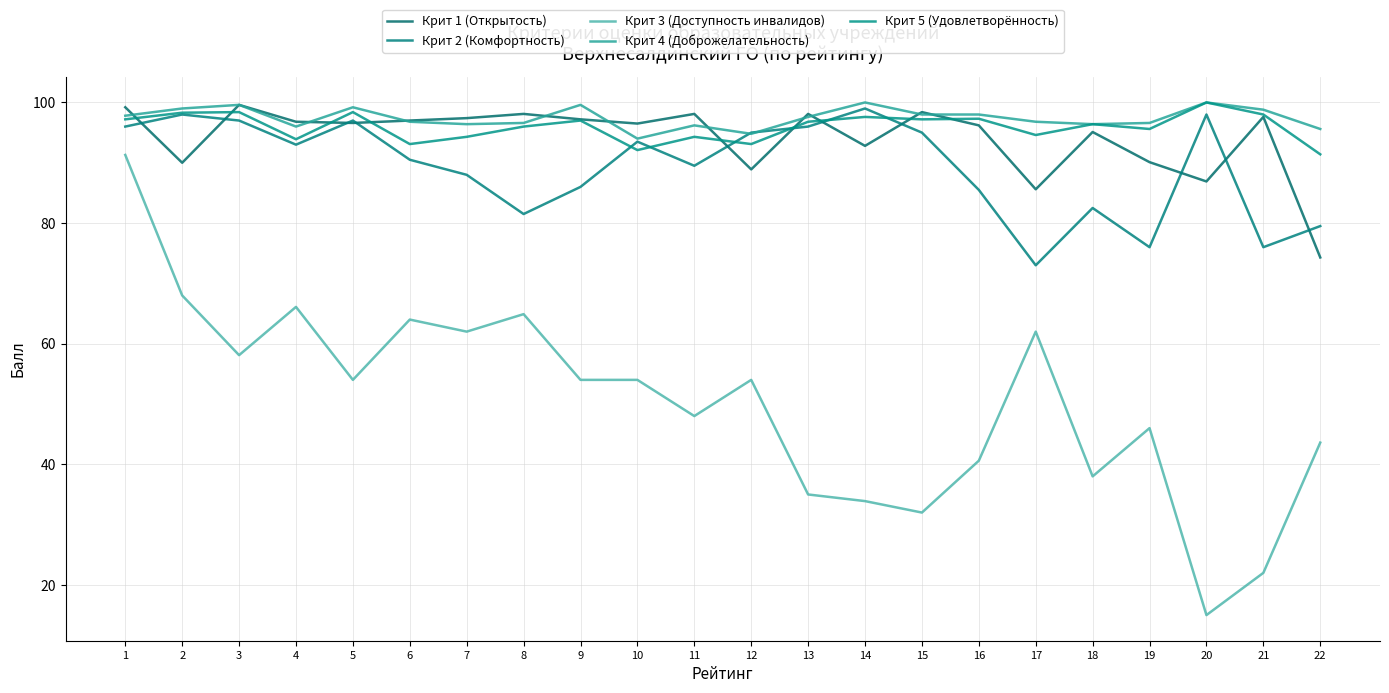

How many times do Крит 5 (Удовлетворённость) and Крит 1 (Открытость) cross each other?

9